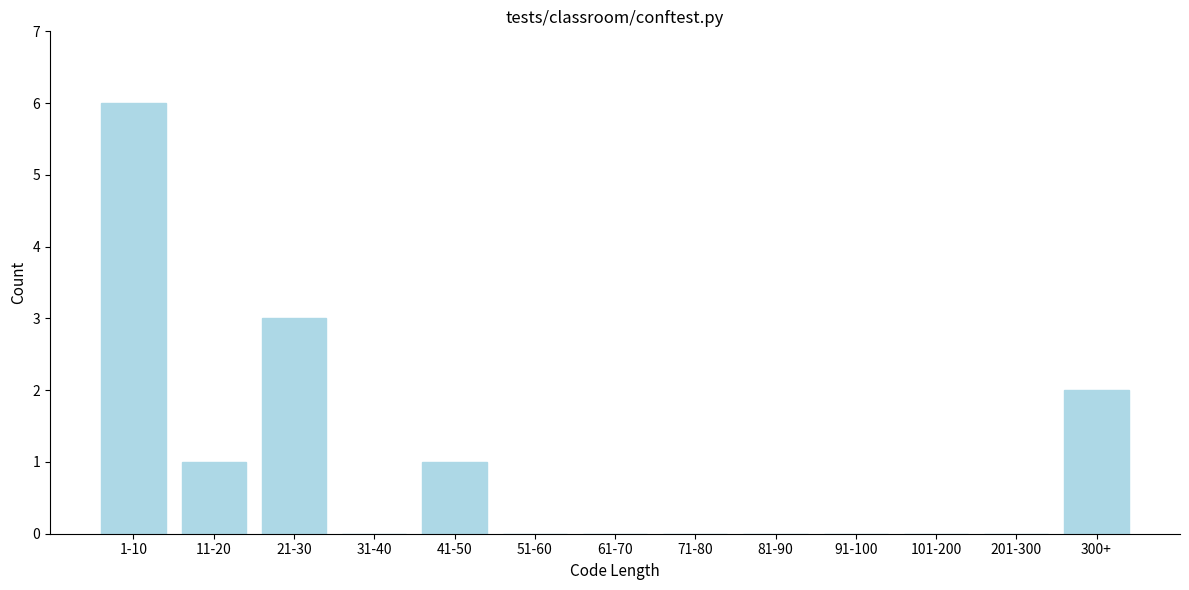

Reading right to left, transcribe all the data shown in this chart.

300+=2	201-300=0	101-200=0	91-100=0	81-90=0	71-80=0	61-70=0	51-60=0	41-50=1	31-40=0	21-30=3	11-20=1	1-10=6